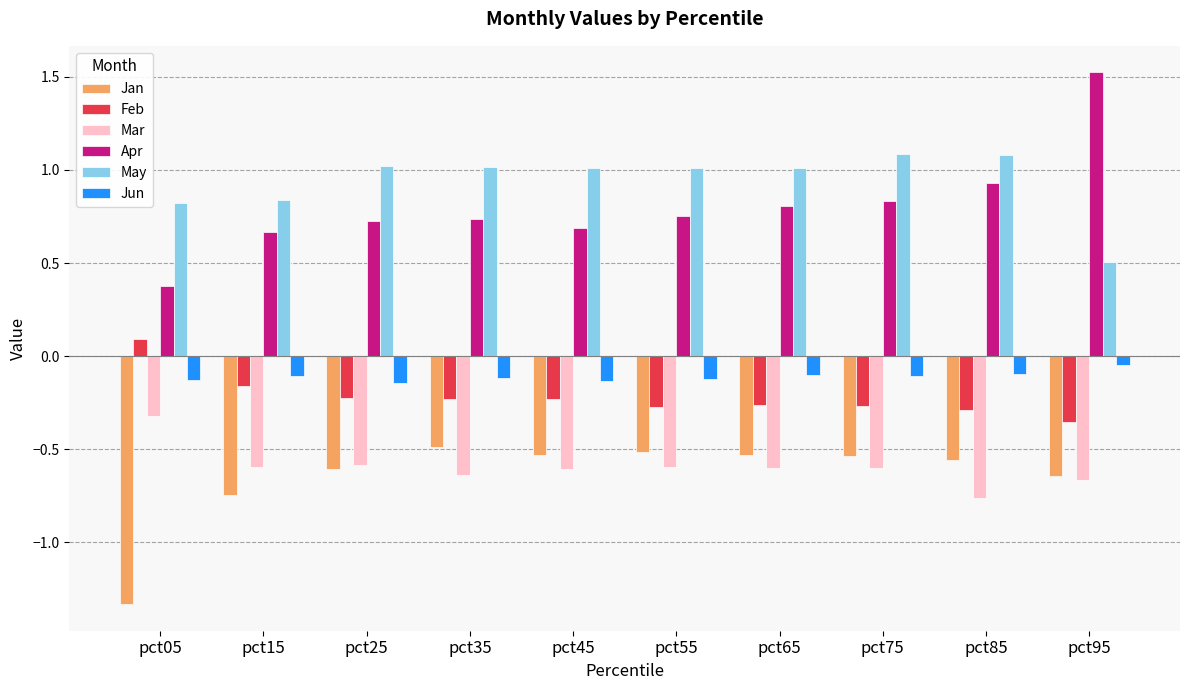

Which series has the largest range (max minus min)?

Apr